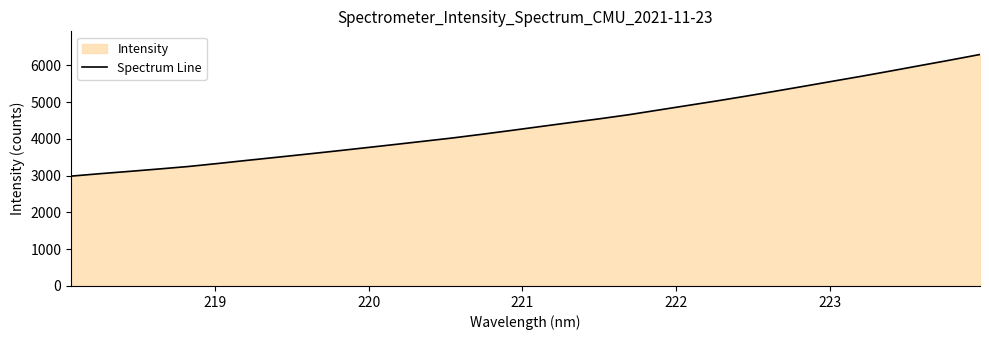

How many data points are less than 4336?

16